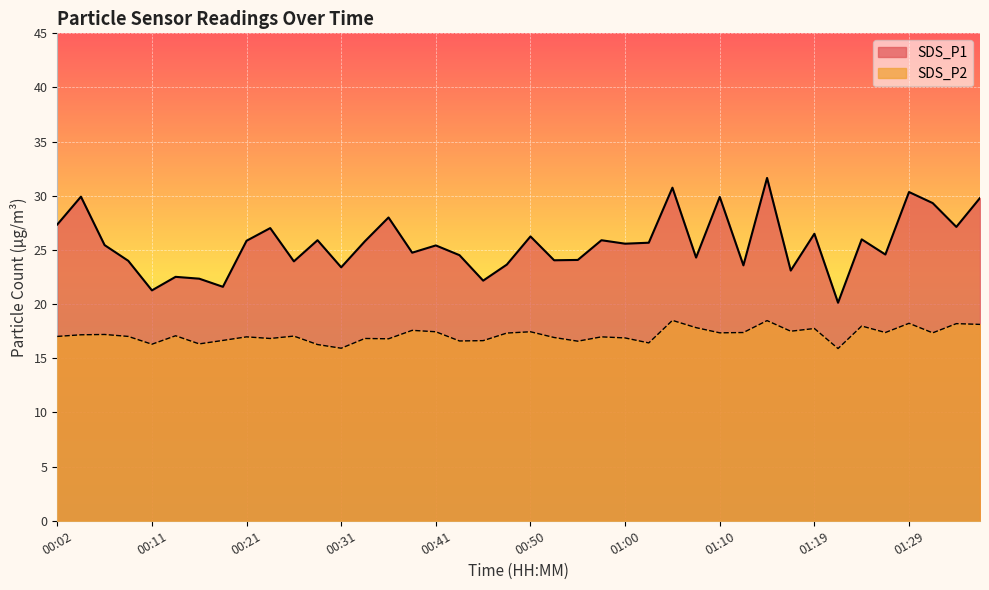

What is the sum of the SDS_P2 values at 01:19 and 00:04?

34.9